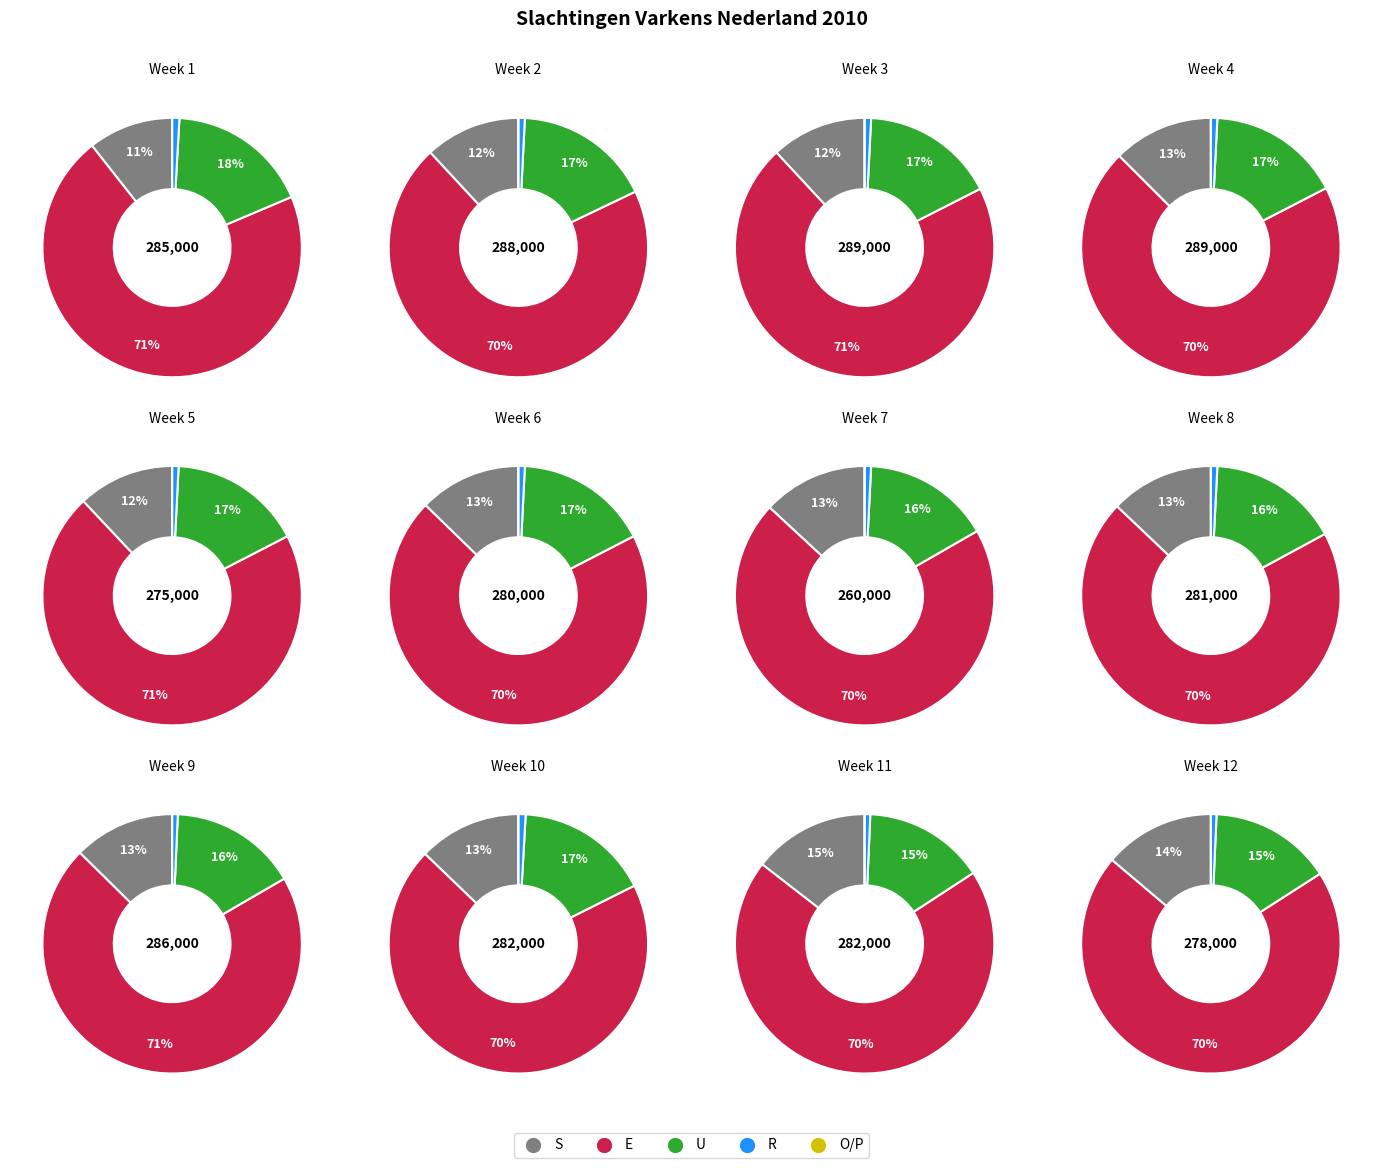

Is it true that Week 11 is 8% of the pie?

True